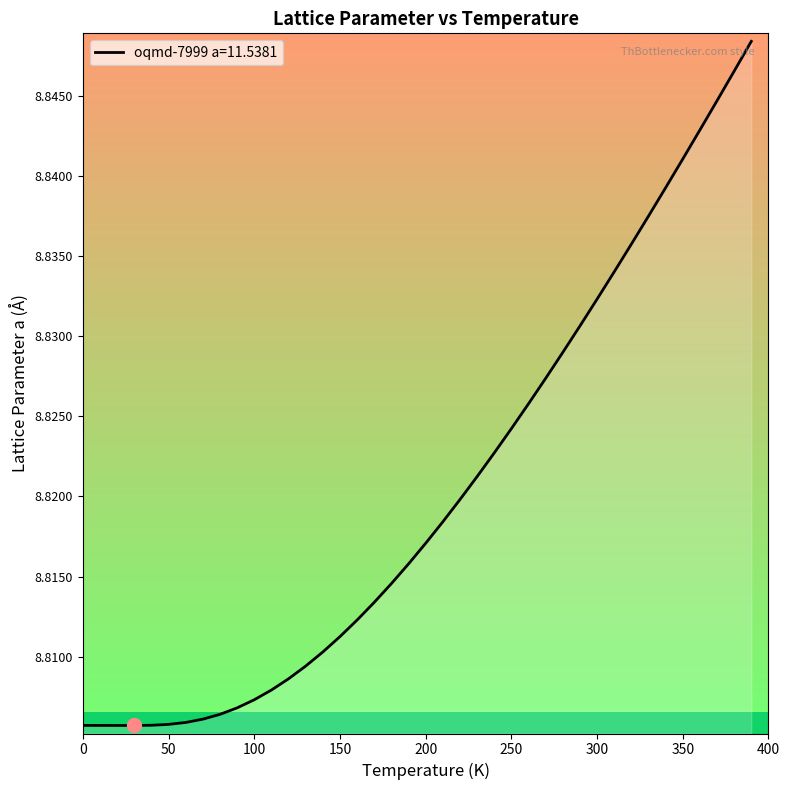

Reading right to left, transcribe all the data shown in this chart.

390.0=8.8	380.0=8.8	370.0=8.8	360.0=8.8	350.0=8.8	340.0=8.8	330.0=8.8	320.0=8.8	310.0=8.8	300.0=8.8	290.0=8.8	280.0=8.8	270.0=8.8	260.0=8.8	250.0=8.8	240.0=8.8	230.0=8.8	220.0=8.8	210.0=8.8	200.0=8.8	190.0=8.8	180.0=8.8	170.0=8.8	160.0=8.8	150.0=8.8	140.0=8.8	130.0=8.8	120.0=8.8	110.0=8.8	100.0=8.8	90.0=8.8	80.0=8.8	70.0=8.8	60.0=8.8	50.0=8.8	40.0=8.8	30.0=8.8	20.0=8.8	10.0=8.8	0.0=8.8